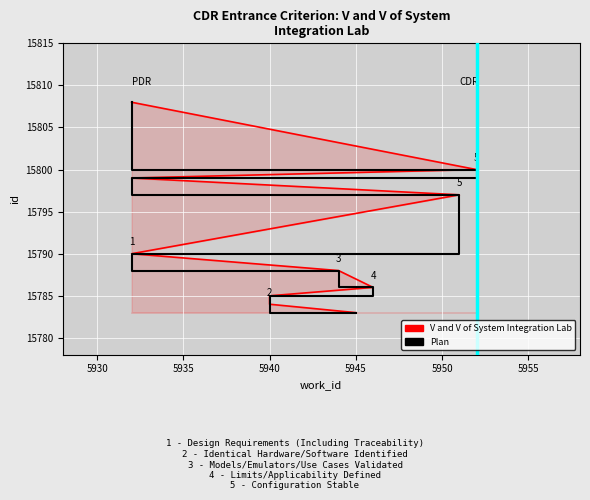

True or false: Plan has a value of 26131 at 5950.

False